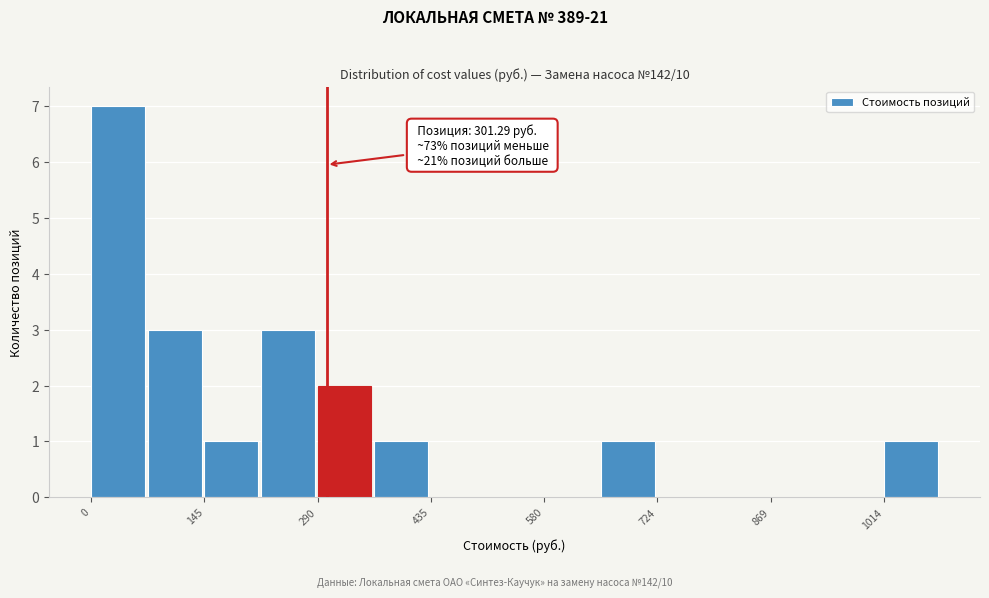

Read against the x-axis, roughly where is the centre of the tallest bar?

40